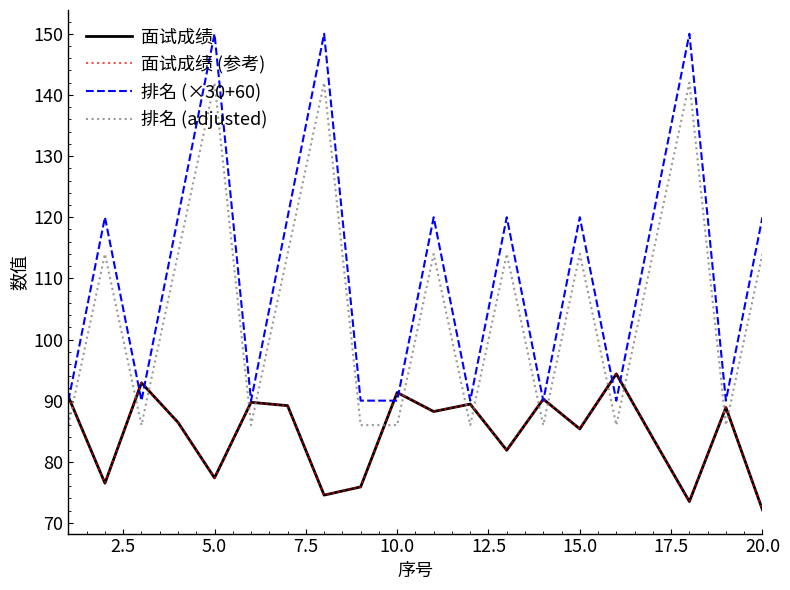

Reading left to right, transcribe all the data shown in this chart.

面试成绩: 90.6	76.5	92.9	86.5	77.4	89.7	89.2	74.5	75.9	91.3	88.2	89.4	81.9	90.2	85.4	94.4	83.9	73.5	88.9	72.2
面试成绩 (参考): 90.6	76.5	92.9	86.5	77.4	89.7	89.2	74.5	75.9	91.3	88.2	89.4	81.9	90.2	85.4	94.4	83.9	73.5	88.9	72.2
排名 (×30+60): 90.0	120.0	90.0	120.0	150.0	90.0	120.0	150.0	90.0	90.0	120.0	90.0	120.0	90.0	120.0	90.0	120.0	150.0	90.0	120.0
排名 (adjusted): 86.0	114.0	86.0	114.0	142.0	86.0	114.0	142.0	86.0	86.0	114.0	86.0	114.0	86.0	114.0	86.0	114.0	142.0	86.0	114.0